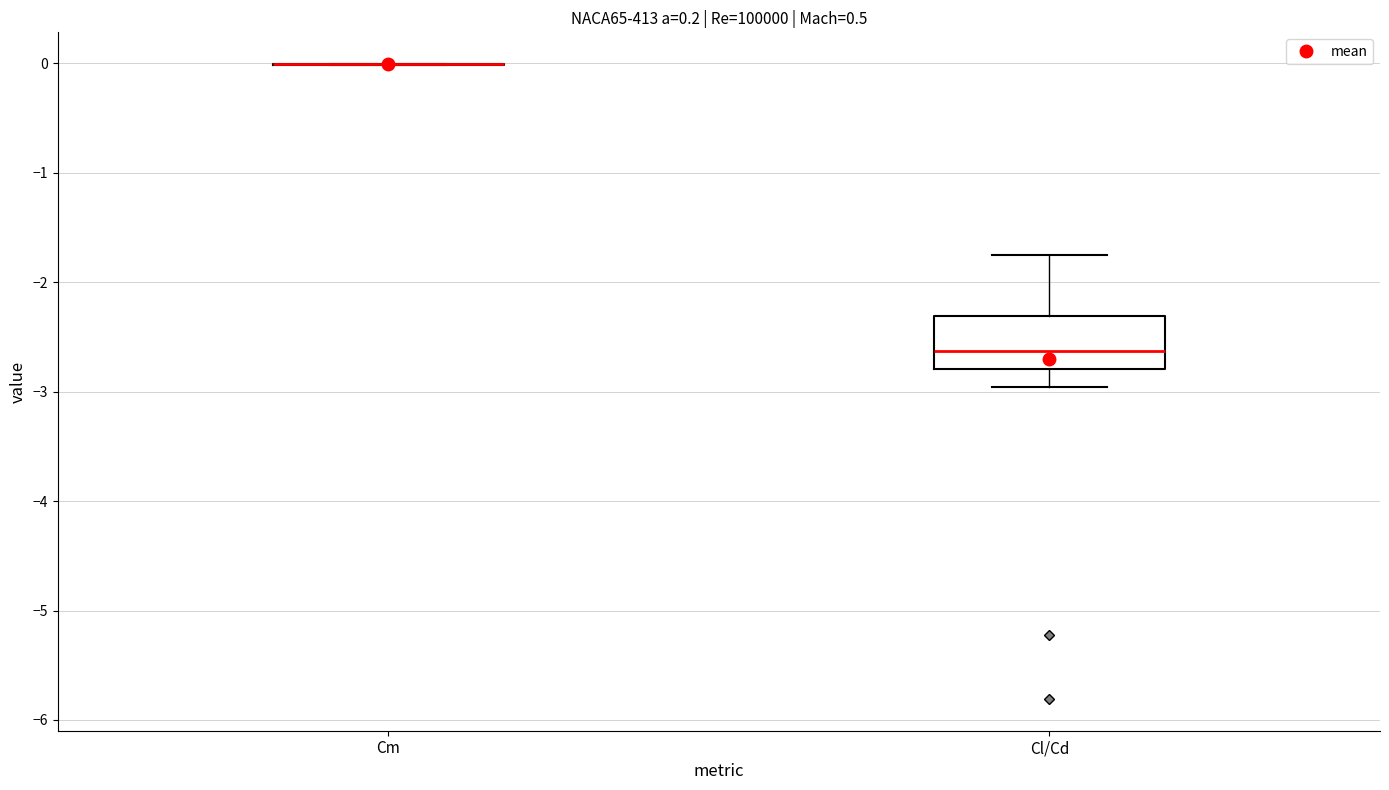

Comparing the boxes themselves (not the whiskers), which one is the tallest?

Cl/Cd